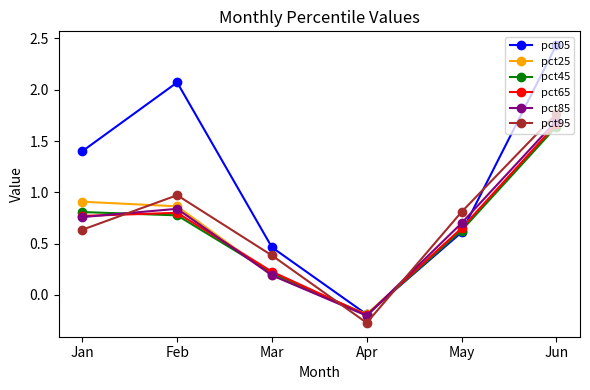

Which series has the widest spread of values?

pct05